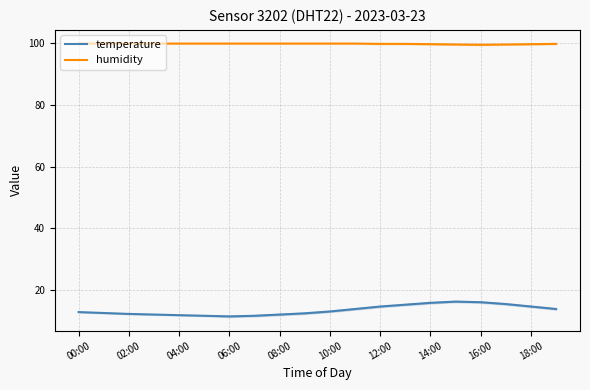

The humidity series shows 99.9 at 08:00. True or false?

True